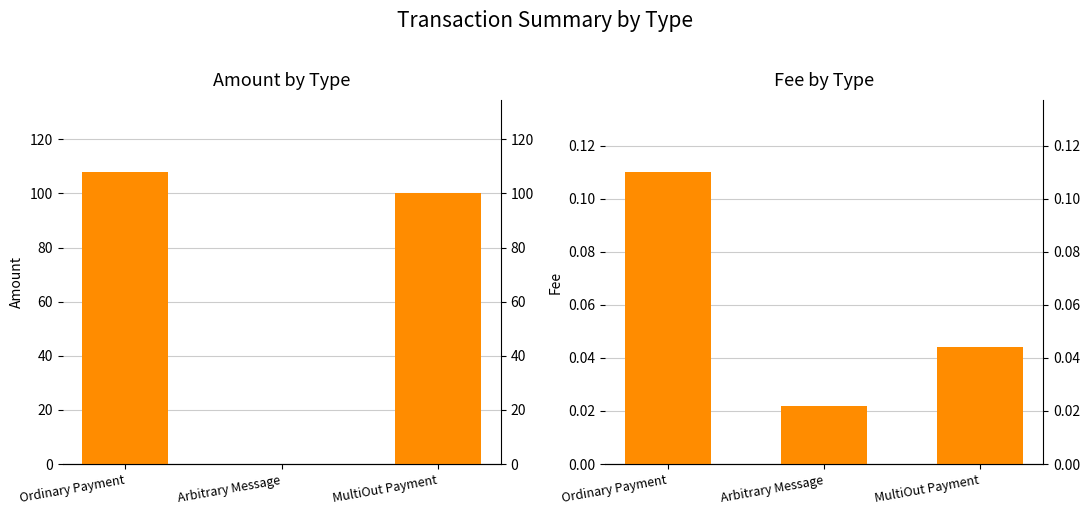

True or false: Fee has a value of 0.1 at MultiOut Payment.

False